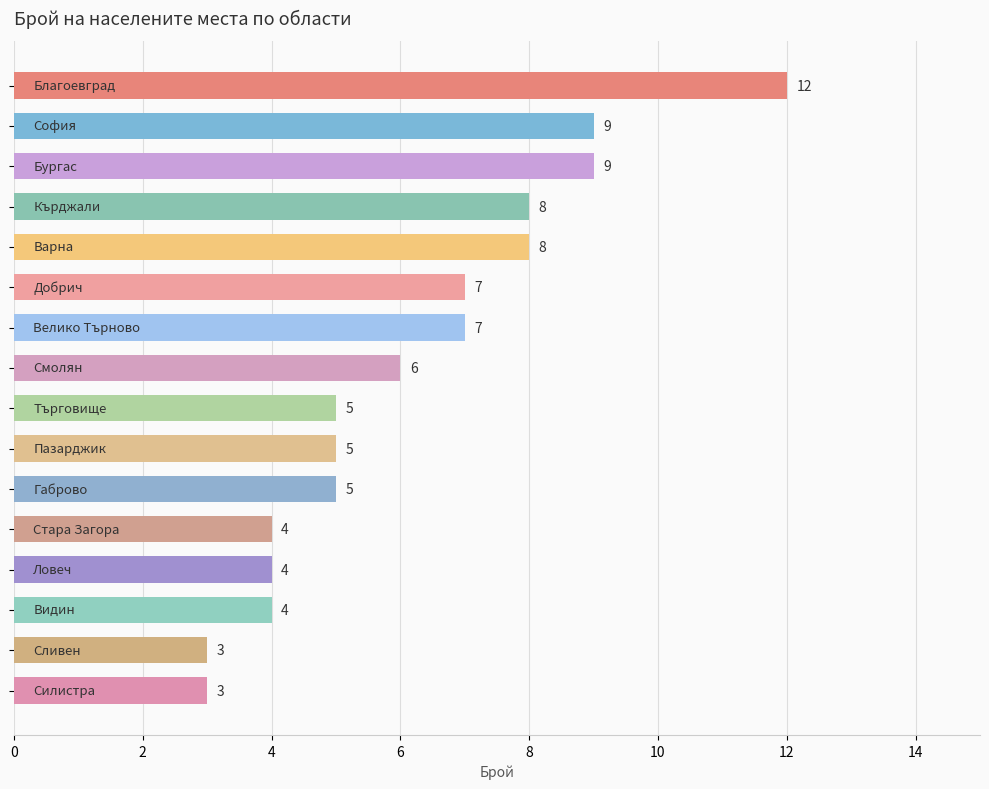

What is the minimum value shown in the chart?

3